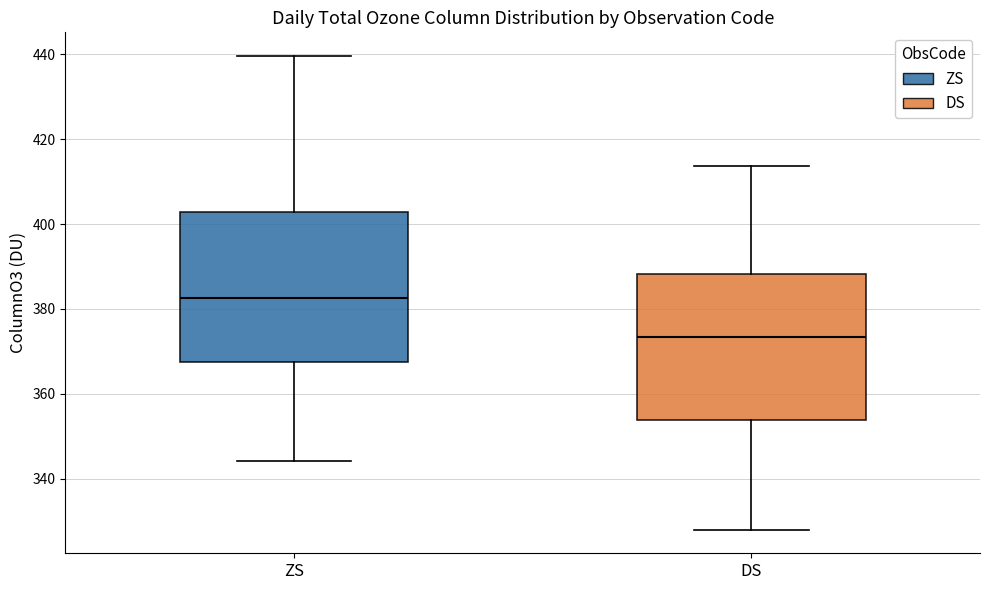

Where is the upper edge of the box for ZS on the y-axis? The values are not printed on the chart, so give them approximately, as read against the axis.

402